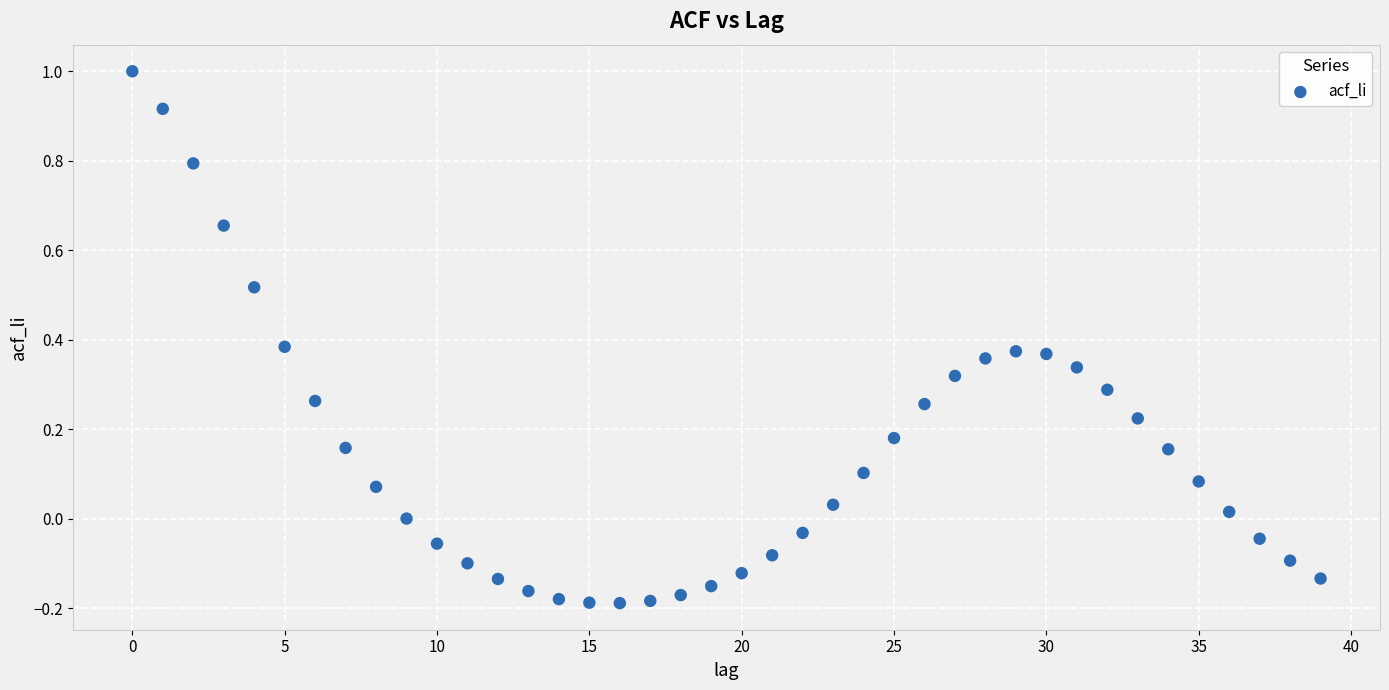

What is the range of Y values (max minus min)?

1.2